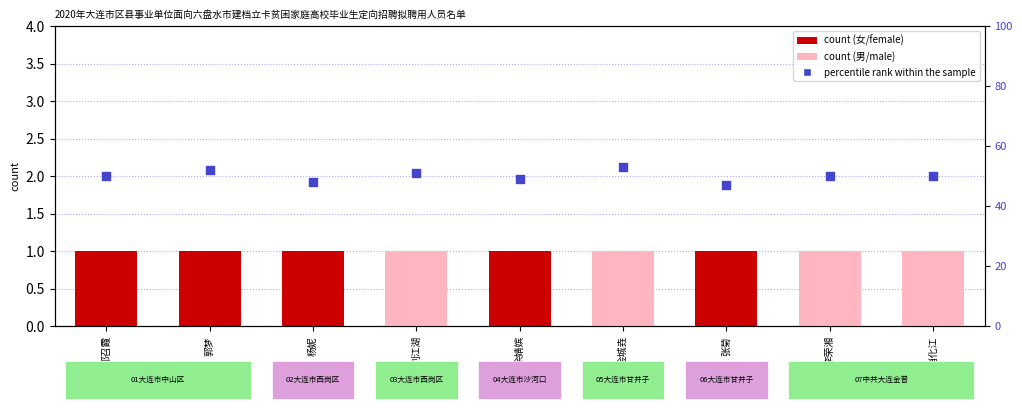

Is the value of percentile rank within the sample at 肖化江 greater than the value of count at 张菊?

Yes